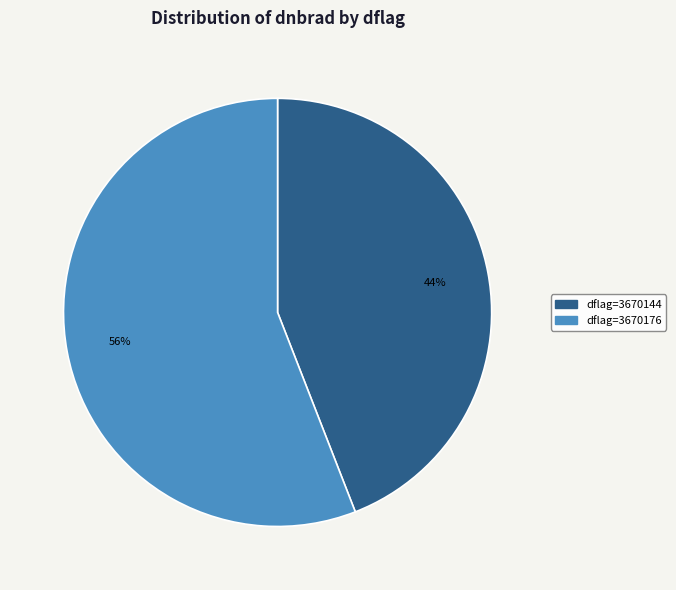

To the nearest percent, what is the average slice percentage?

50%